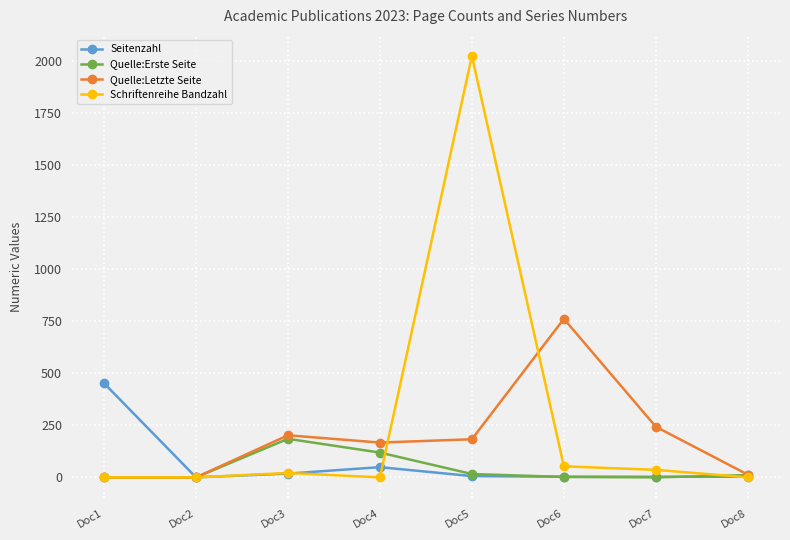

Rank the series by their maximum value, from lowest to highest.

Quelle:Erste Seite, Seitenzahl, Quelle:Letzte Seite, Schriftenreihe Bandzahl